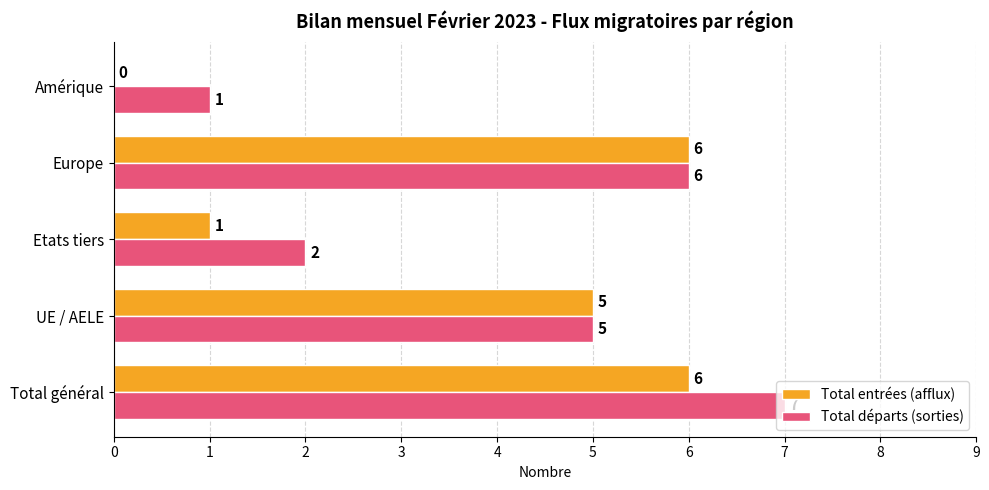

What is the sum of all Total départs (sorties) values?

21